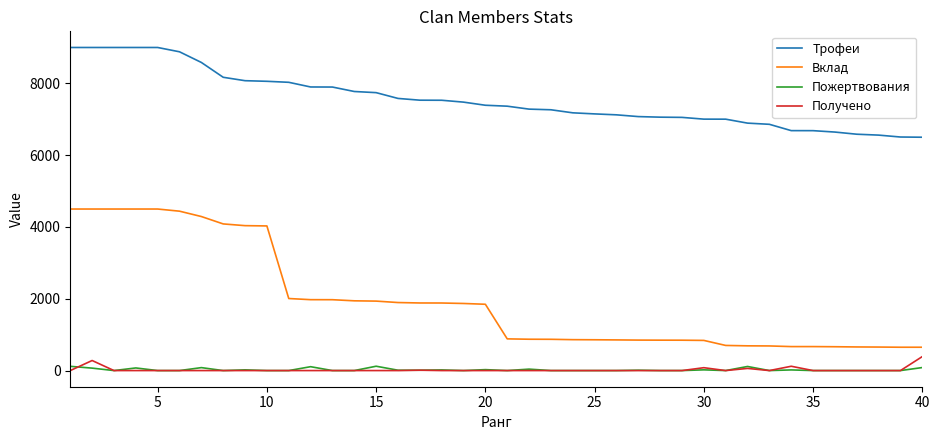

Which series has the largest range (max minus min)?

Вклад